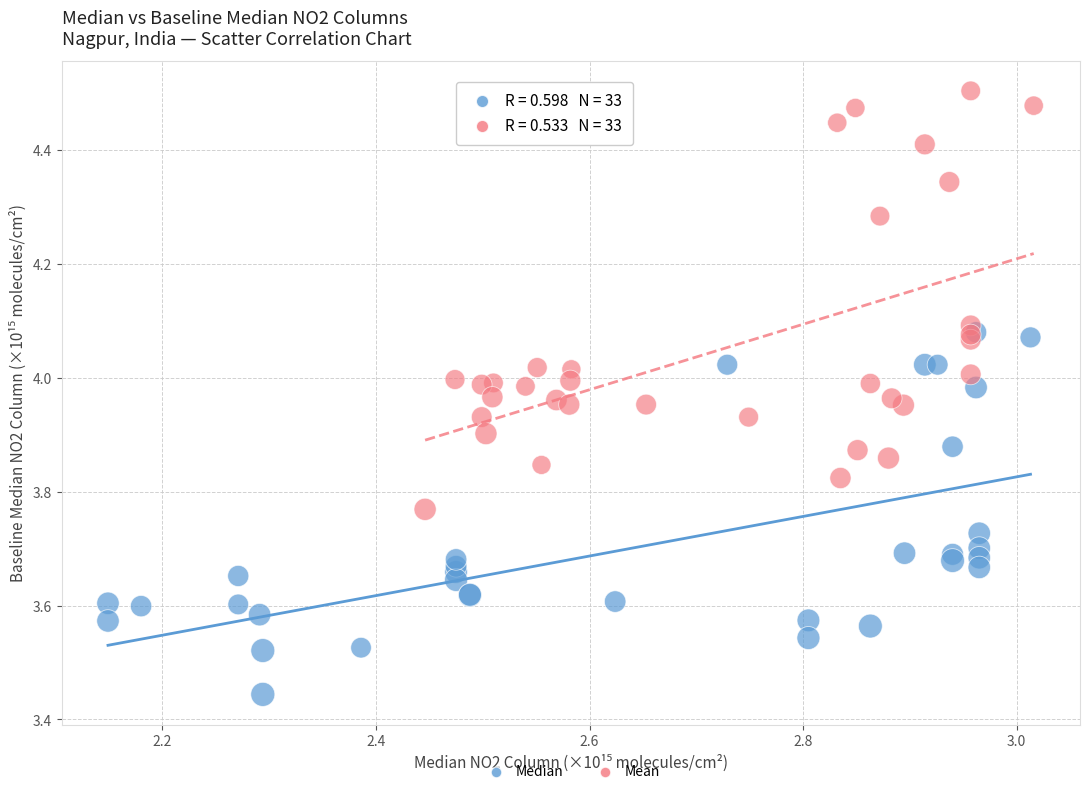

Which series contains the highest Y value?

Mean